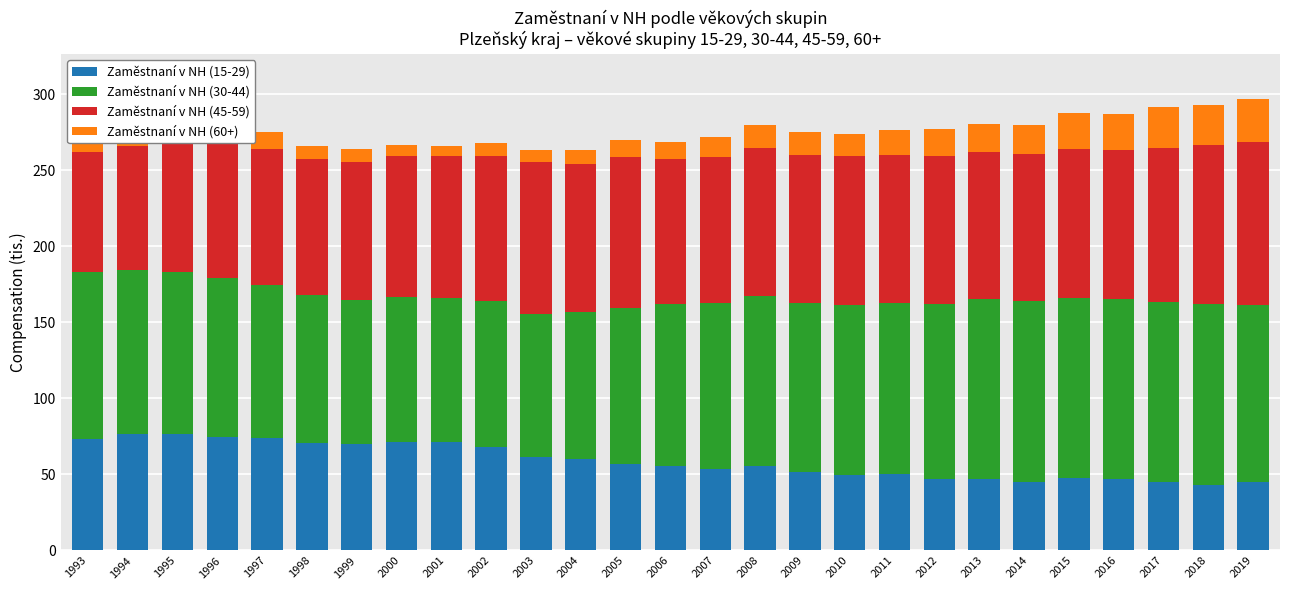

What is the lowest value of the Zaměstnaní v NH (15-29) series?

43.0